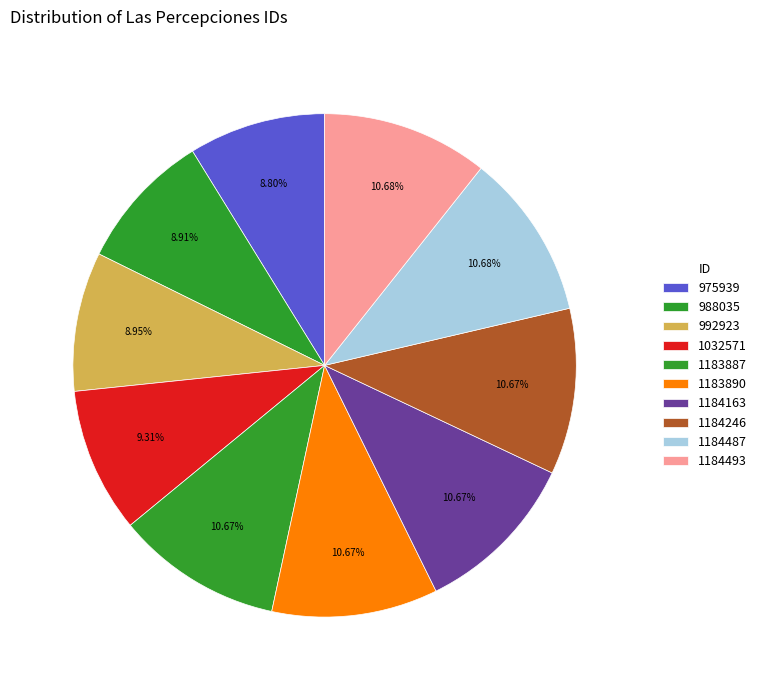

What is the ratio of the value at 1183890 to the value at 1184163?

1.0